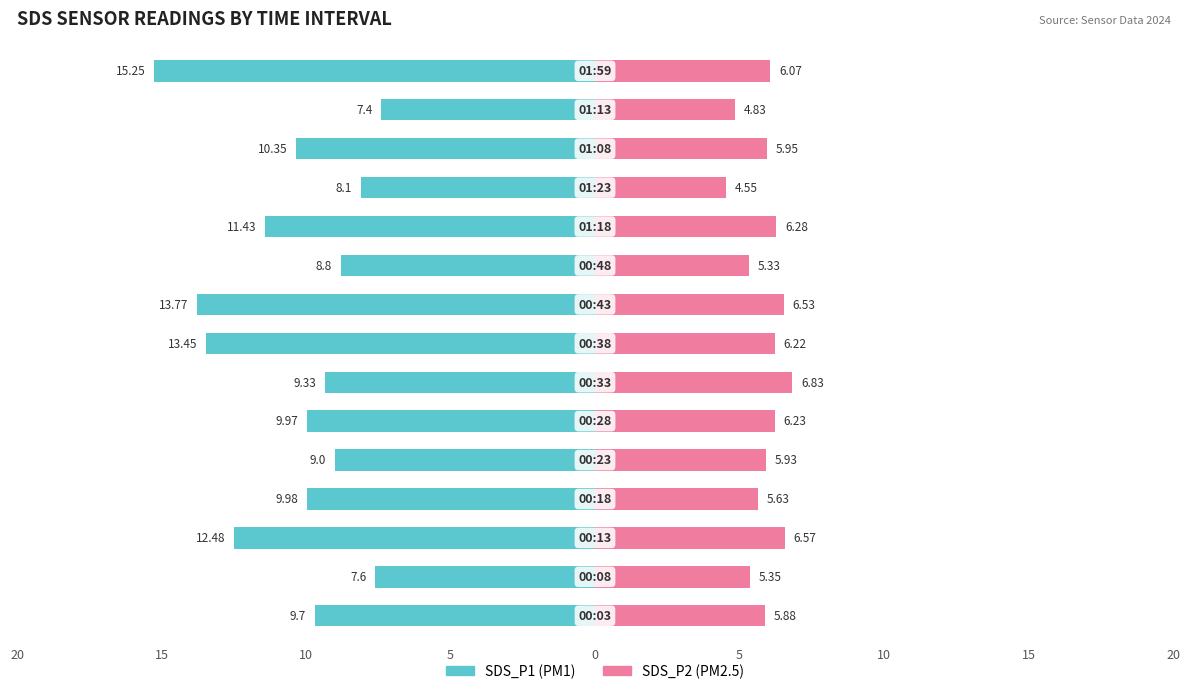

True or false: SDS_P2 has a value of 1.6 at 11.

False